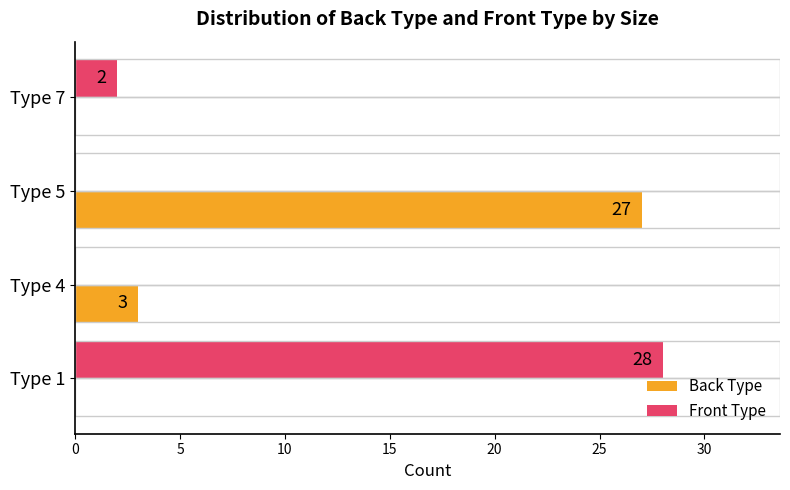

The Front Type series shows 6 at Type 1. True or false?

False